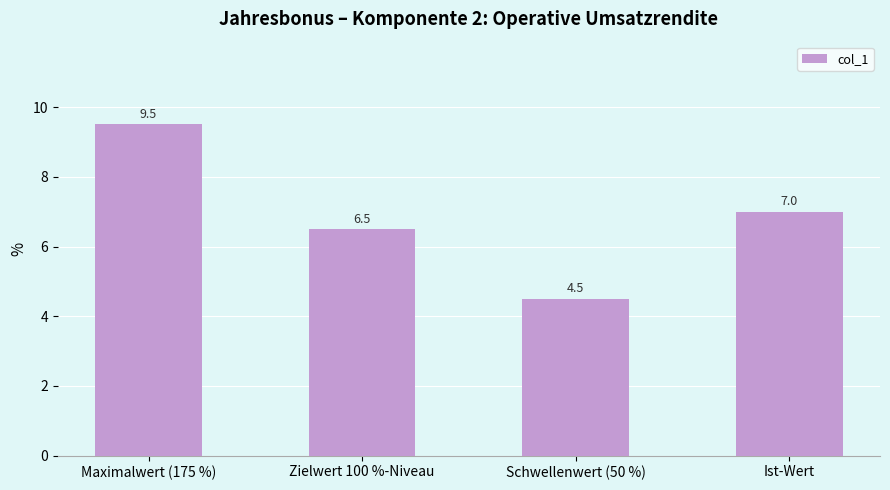

Reading left to right, transcribe all the data shown in this chart.

Maximalwert (175 %)=9.5	Zielwert 100 %-Niveau=6.5	Schwellenwert (50 %)=4.5	Ist-Wert=7.0